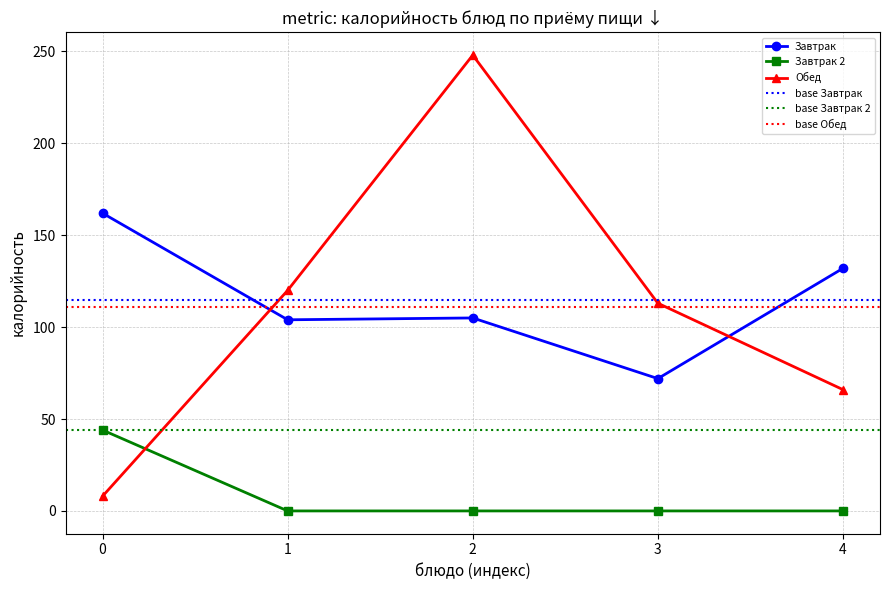

What is the difference between the maximum and minimum values in the Завтрак series?

90